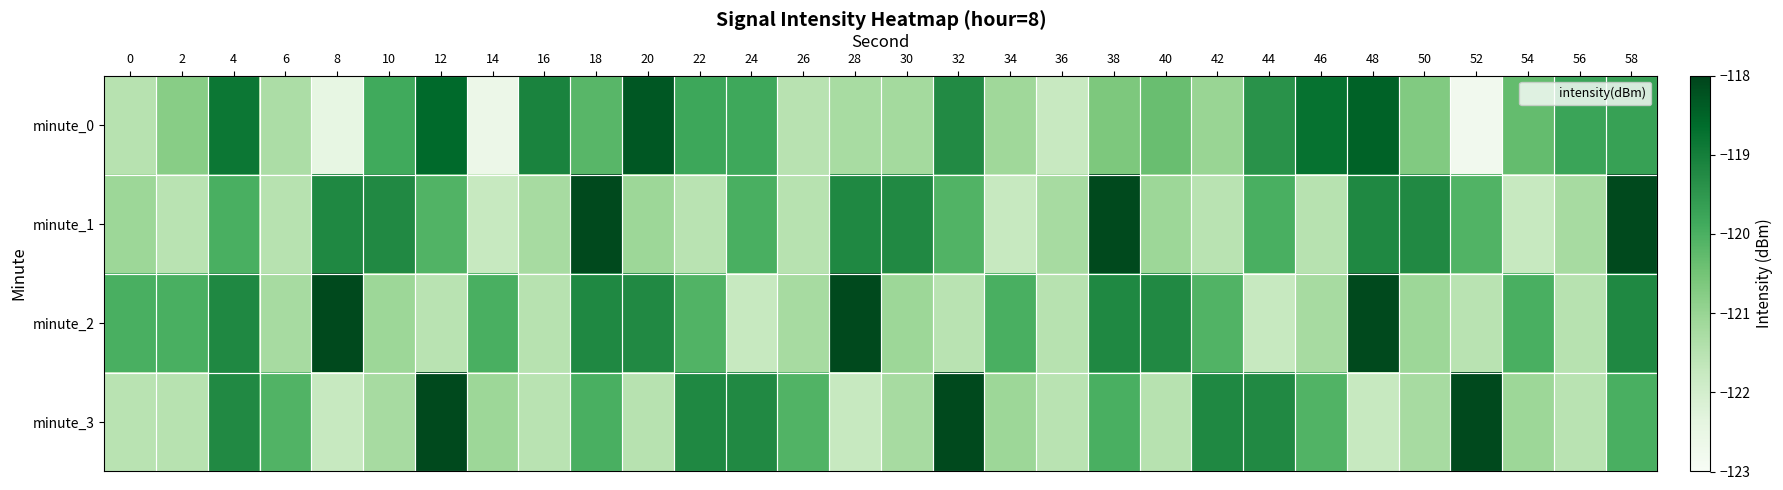

What is the spread (max minus min) of values at 52?

4.7